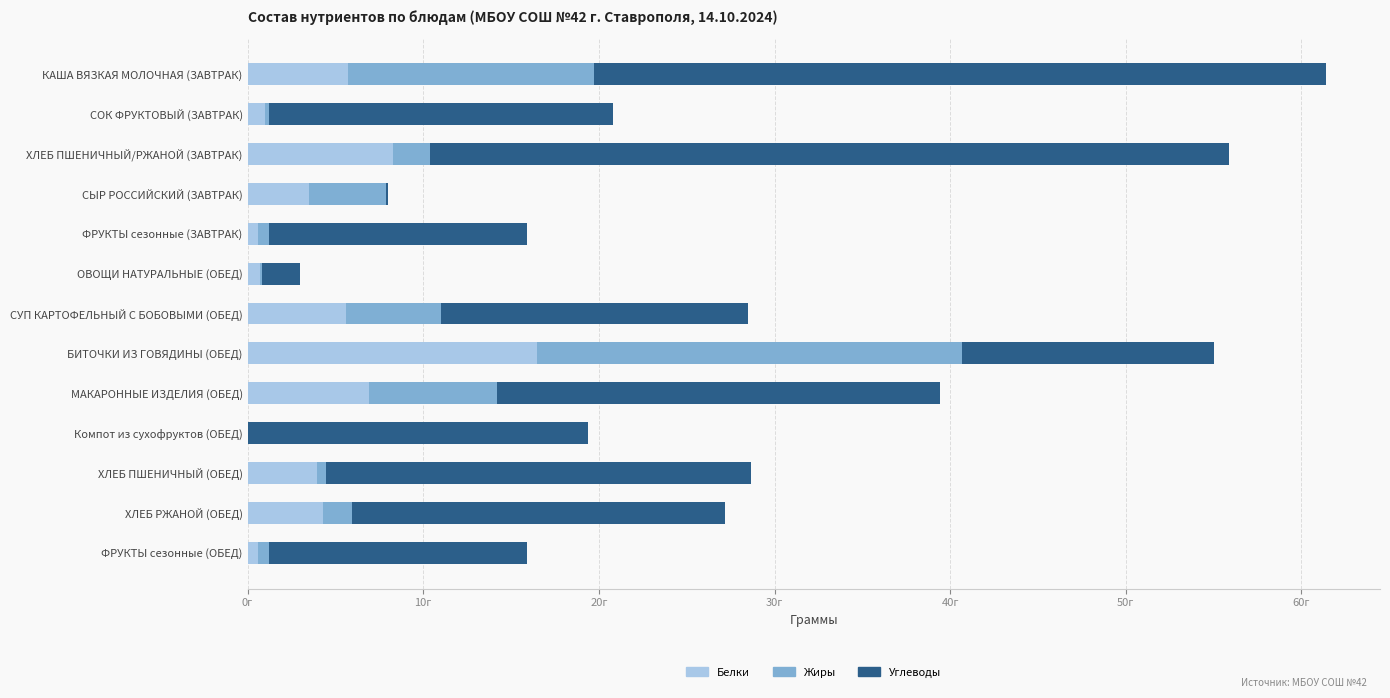

What is the average value of the Углеводы series?

20.0